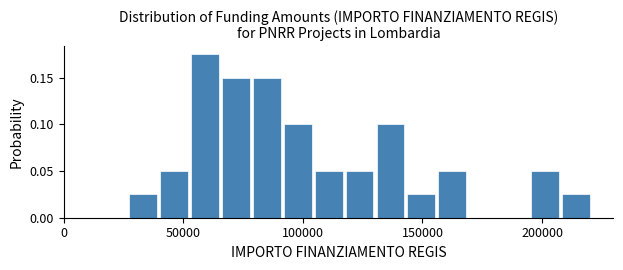

Around what value on the x-axis is the tallest bar? Give the approximate position of its centre, as read against the axis.

60000